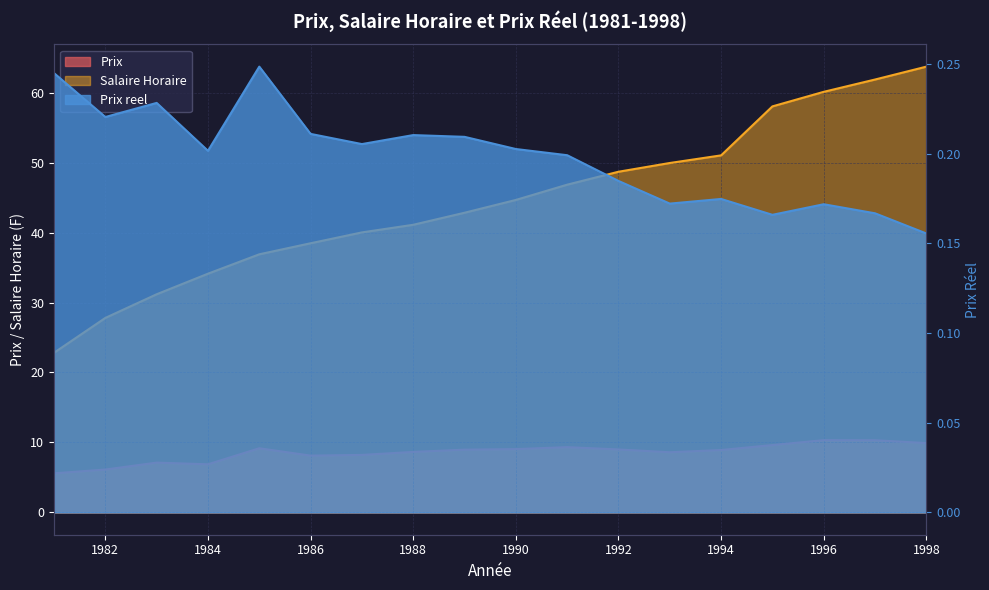

Reading left to right, extract all data points from this chart.

Prix: 5.6	6.1	7.1	6.9	9.2	8.1	8.2	8.7	9.0	9.1	9.3	9.0	8.6	8.9	9.6	10.3	10.3	9.9
Salaire Horaire: 22.8	27.8	31.2	34.1	36.9	38.5	40.0	41.1	42.8	44.7	46.8	48.7	49.9	51.0	58.0	60.1	61.9	63.7
Prix reel: 0.2	0.2	0.2	0.2	0.2	0.2	0.2	0.2	0.2	0.2	0.2	0.2	0.2	0.2	0.2	0.2	0.2	0.2